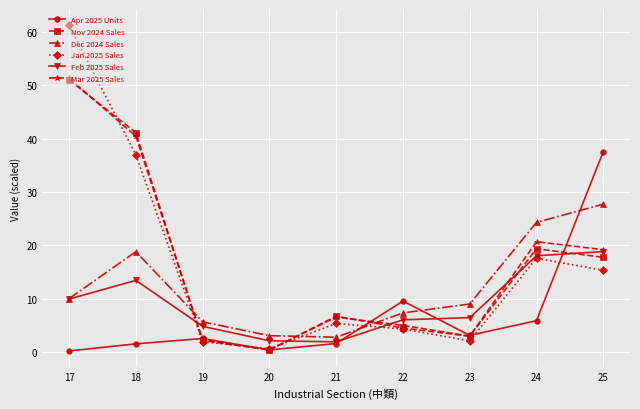

Is the value of Feb 2025 Sales at 21 greater than the value of Dec 2024 Sales at 19?

No